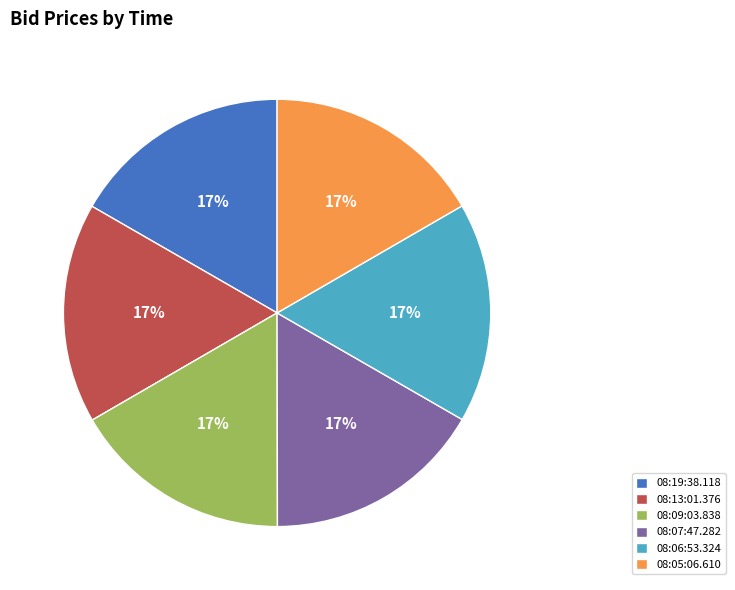

The 08:13:01.376 slice represents 27% of the pie. True or false?

False